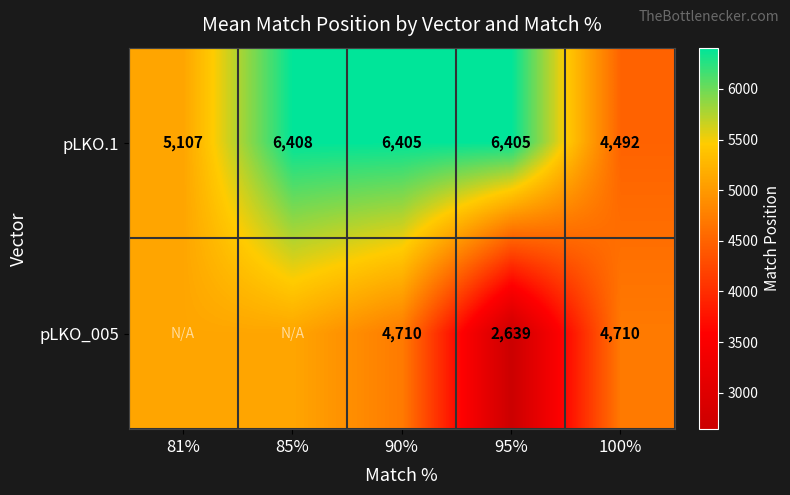

At which category is the sum across all series the highest?

85%